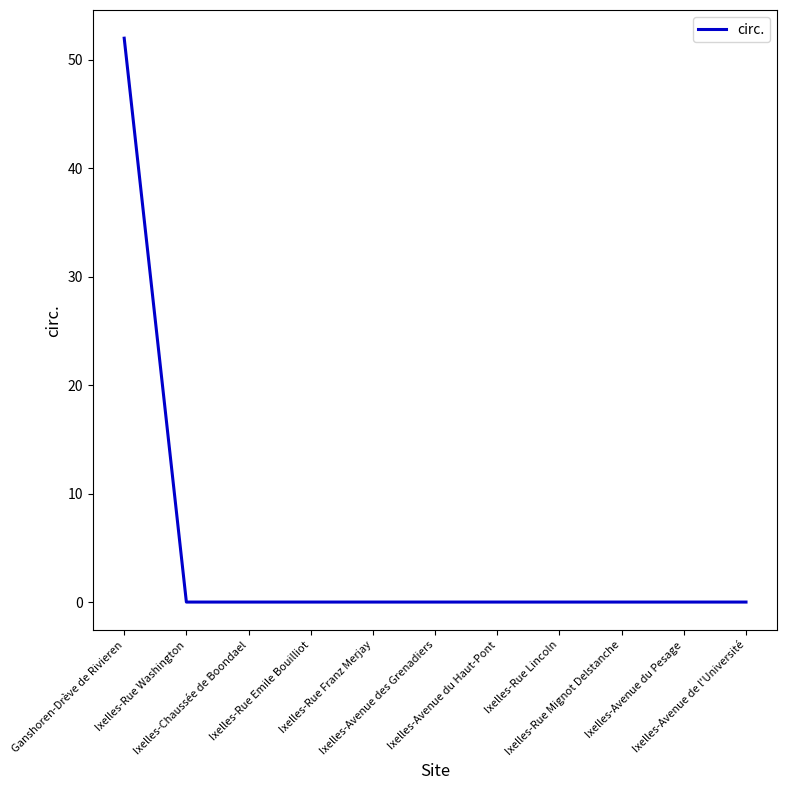

What position from the right is Ganshoren-Drève de Rivieren?

11